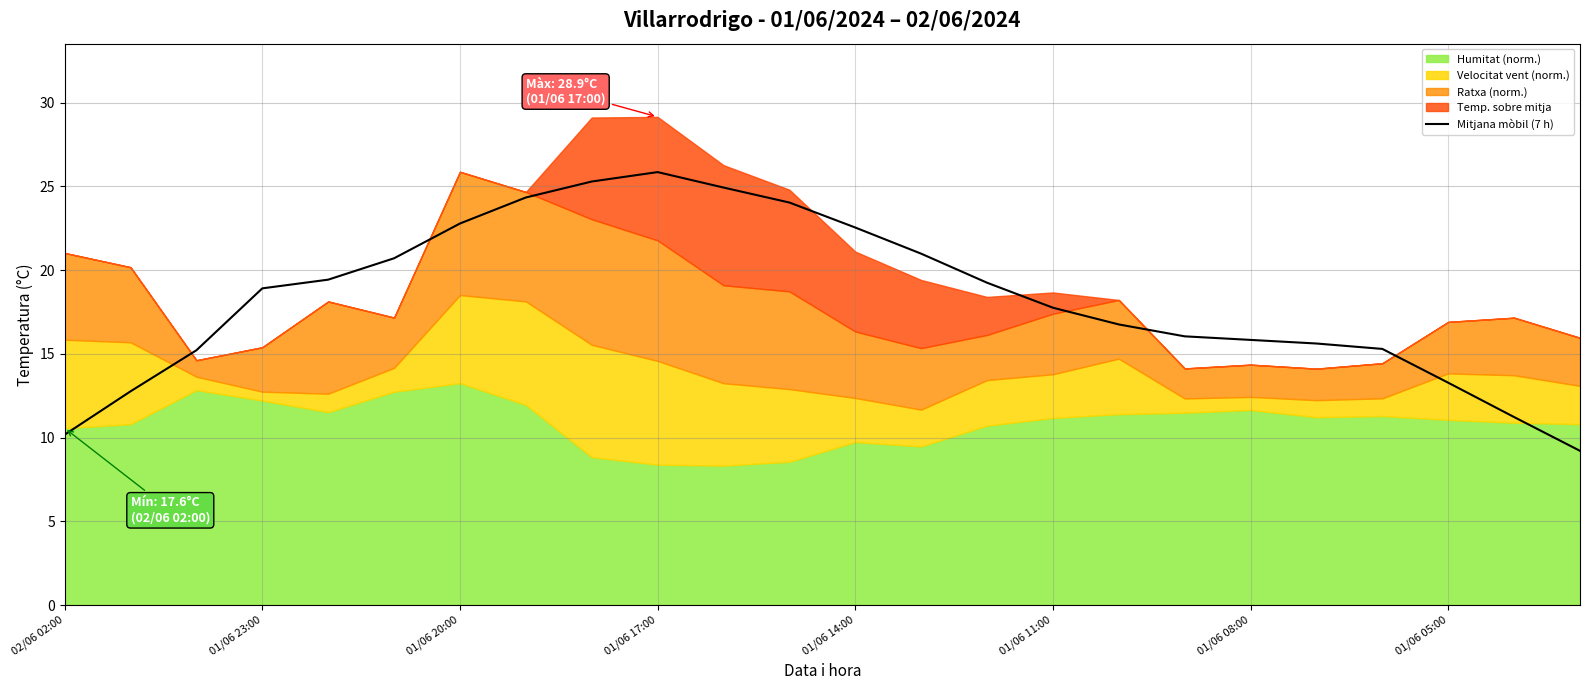

What is the value of the 17th point from the left?

16.8